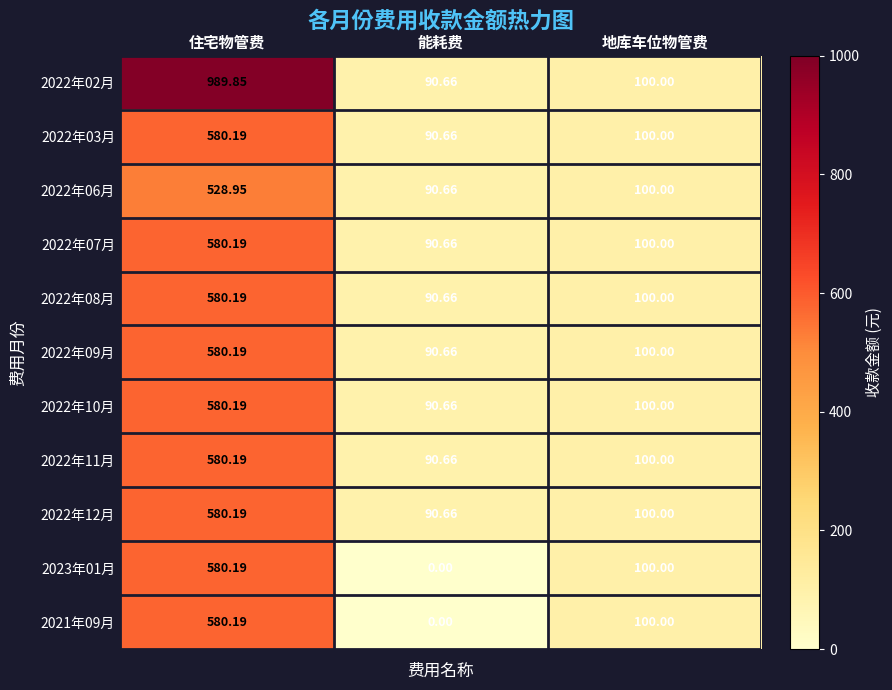

At which category does the chart reach its minimum across all series?

能耗费